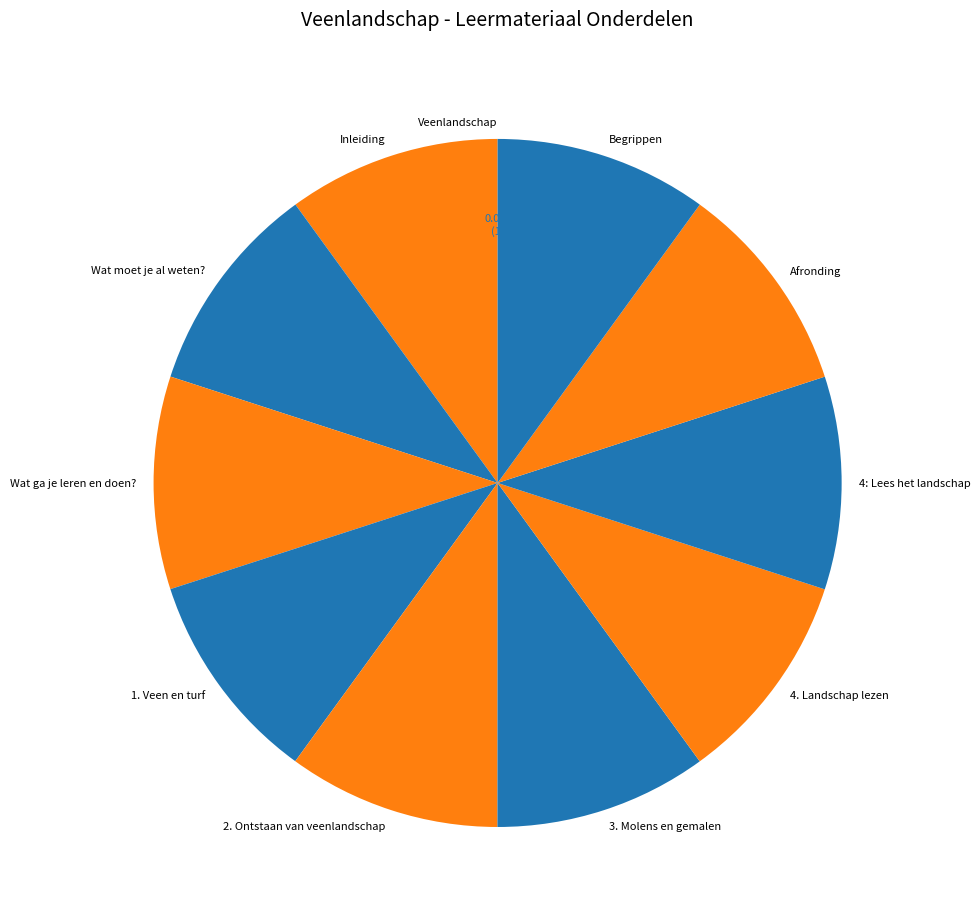

Does any single category account for the majority?

No